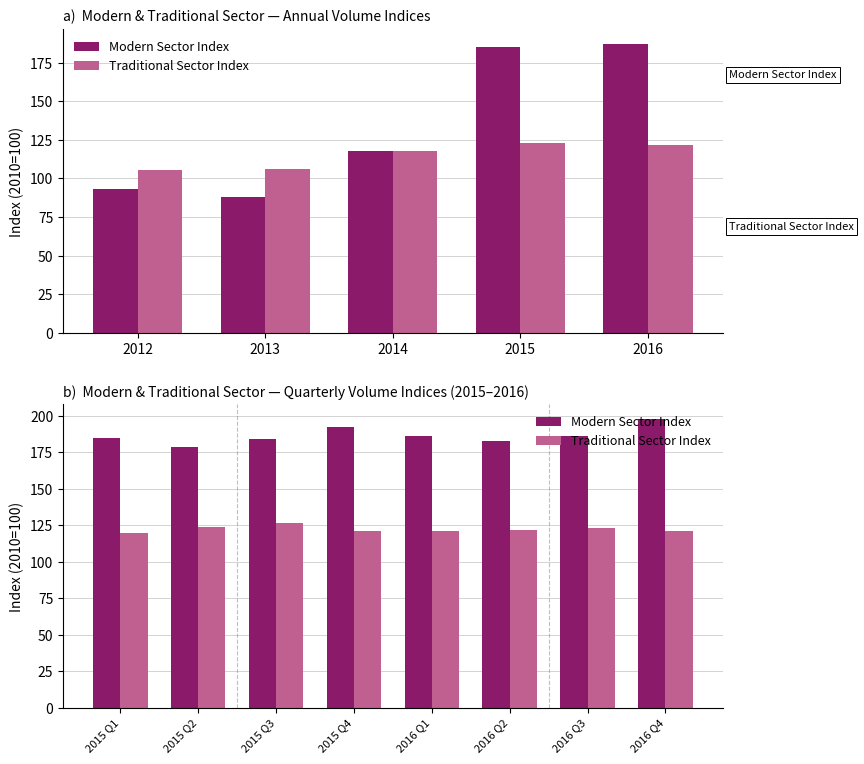

Is the value of Modern Sector Index at 2016 Q3 greater than the value of Traditional Sector Index at 2015 Q2?

Yes